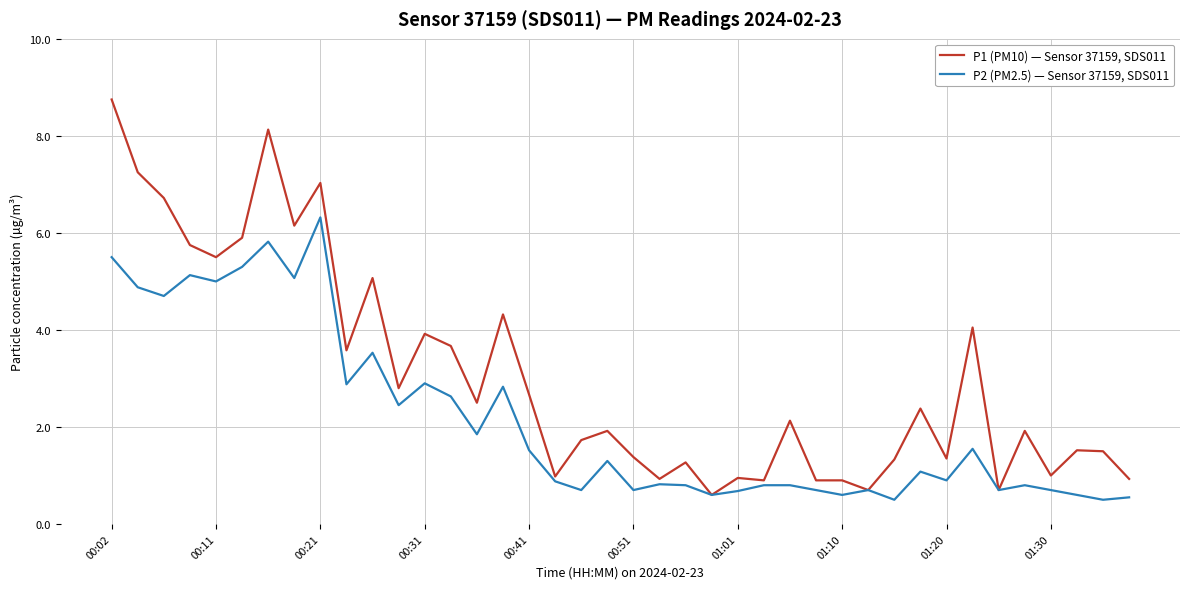

Which series has the widest spread of values?

P1 (PM10) — Sensor 37159, SDS011